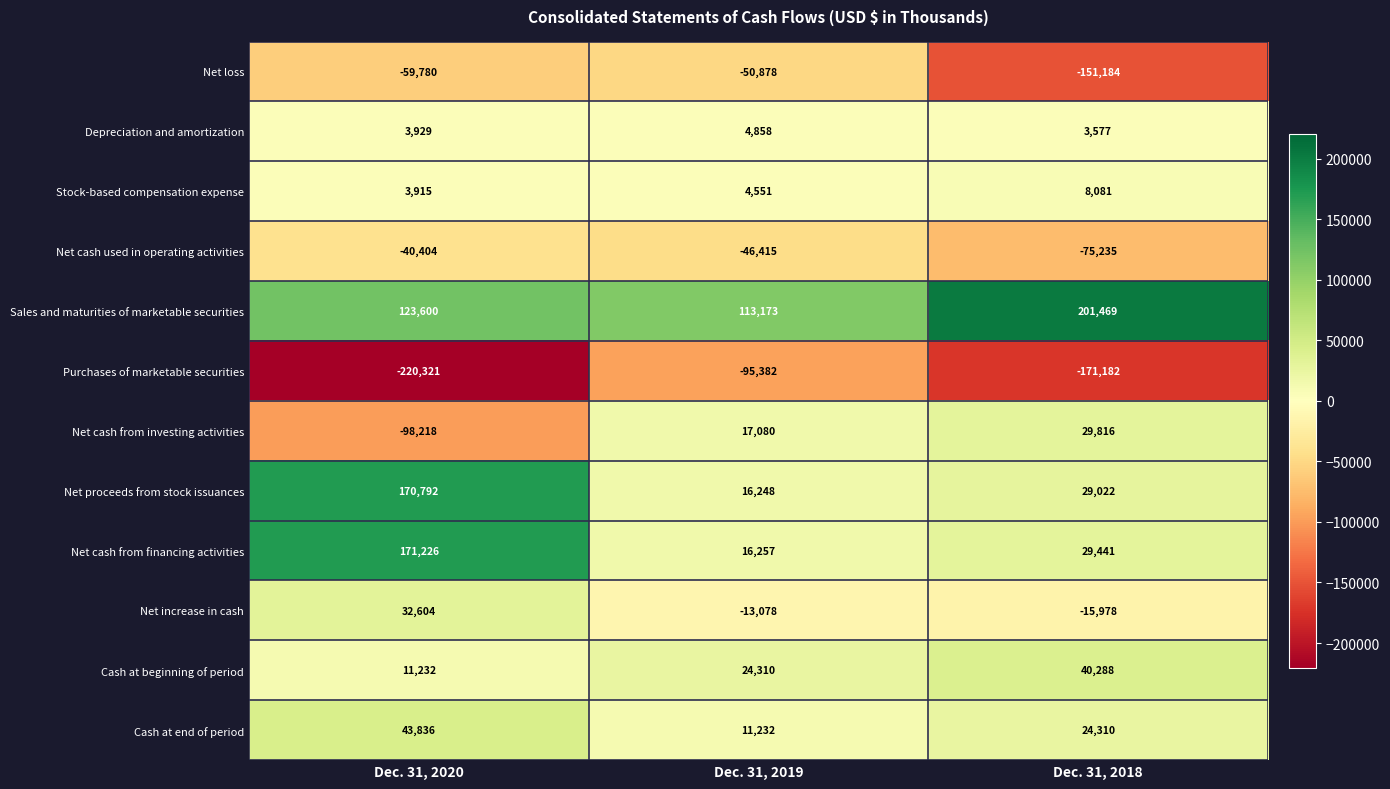

What is the difference between the maximum and second lowest values in the Net cash from financing activities series?

141785